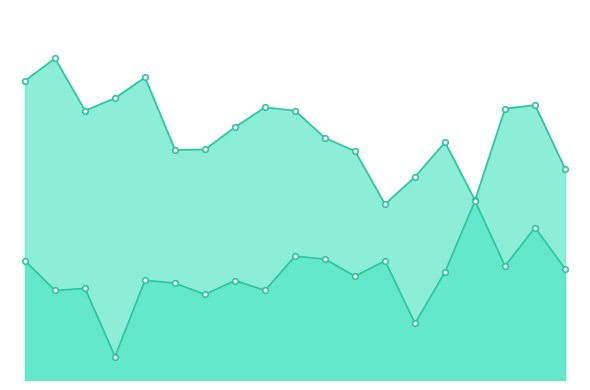

Reading left to right, what are all the values shown in this chart?

Cigna Group: 2023=0.0	2022=0.0	2021=0.0	2020=0.1	2019=0.0	2018=0.0	2017=0.0	2016=0.0	2015=0.0	2014=0.0	2013=0.0	2012=0.0	2011=0.0	2010=0.0	2009=0.0	2008=0.0	2007=0.0	2006=0.0	2005=0.0
의료: 2023=0.1	2022=0.1	2021=0.1	2020=0.1	2019=0.1	2018=0.1	2017=0.1	2016=0.1	2015=0.1	2014=0.1	2013=0.1	2012=0.1	2011=0.1	2010=0.1	2009=0.1	2008=0.1	2007=0.1	2006=0.1	2005=0.1